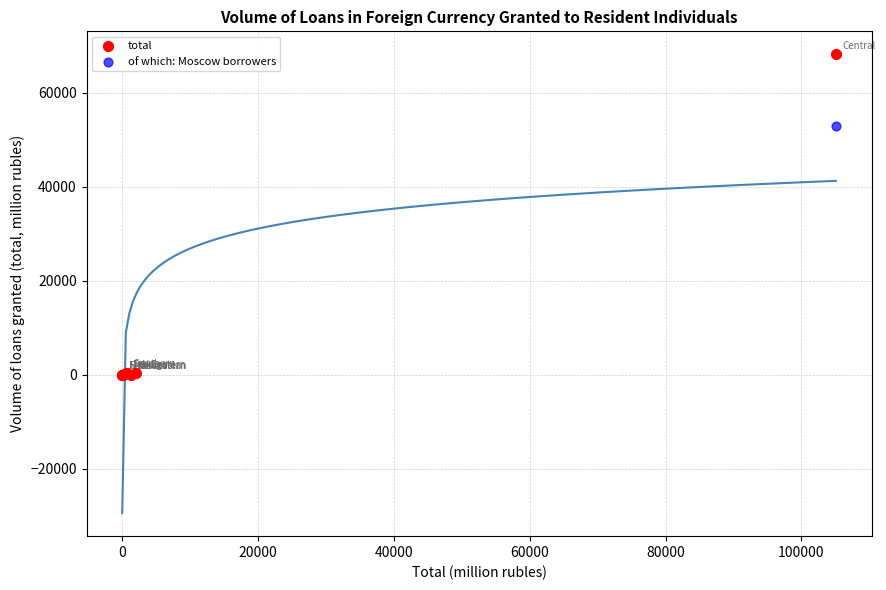

Across all series, what Y value is closest to 34074?

52955